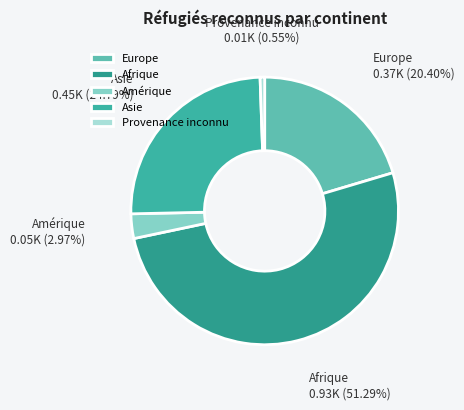

To the nearest percent, what is the difference between the largest and smallest slice percentages?

51%